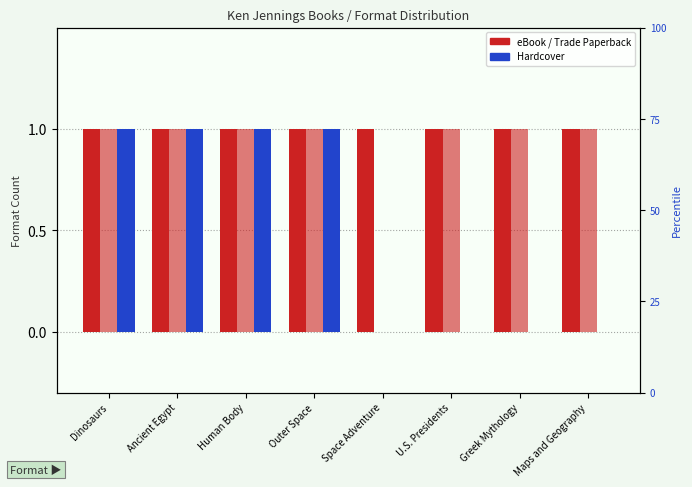

What is the value of the Trade Paperback bar at the 3rd from the left?

1